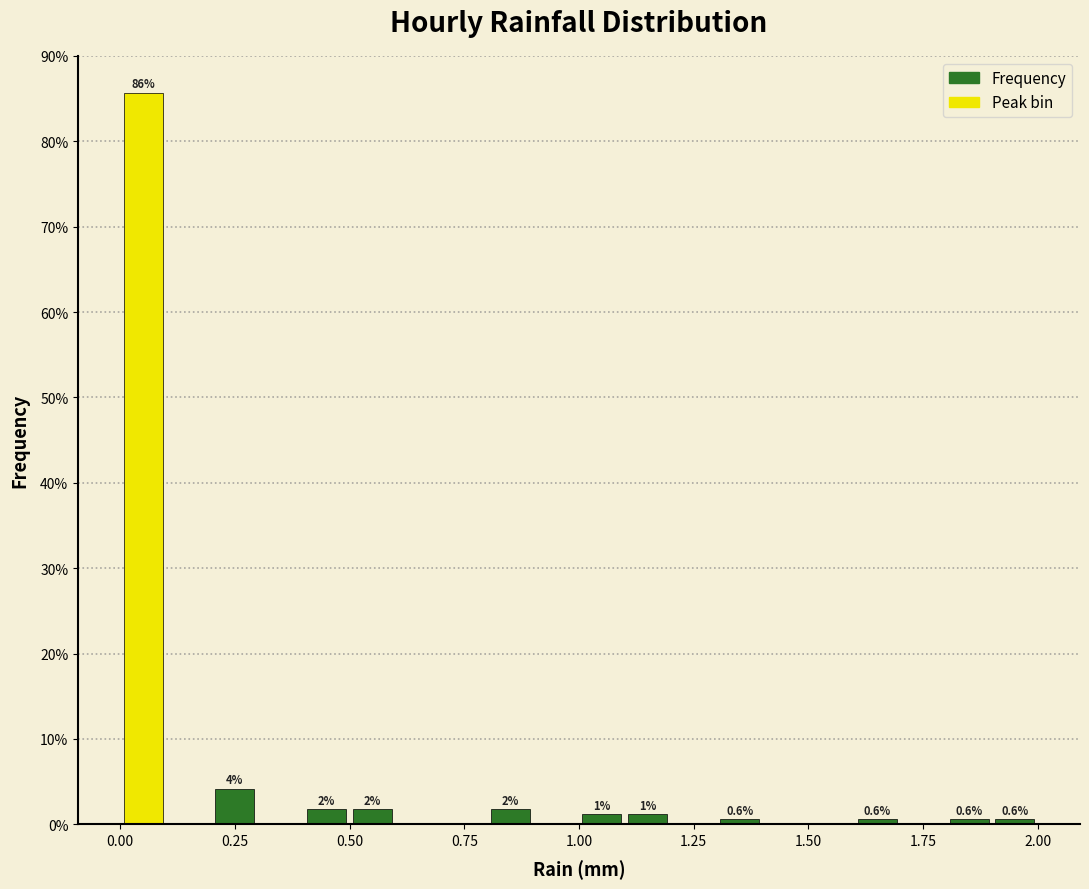

Around what value on the x-axis is the tallest bar? Give the approximate position of its centre, as read against the axis.

0.05